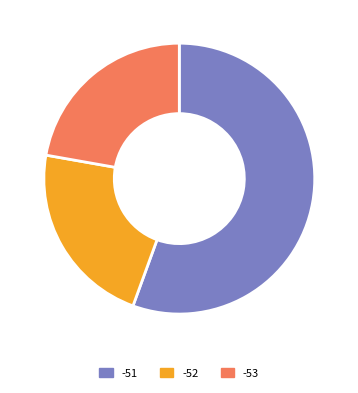

Is -53 the majority of the pie?

No